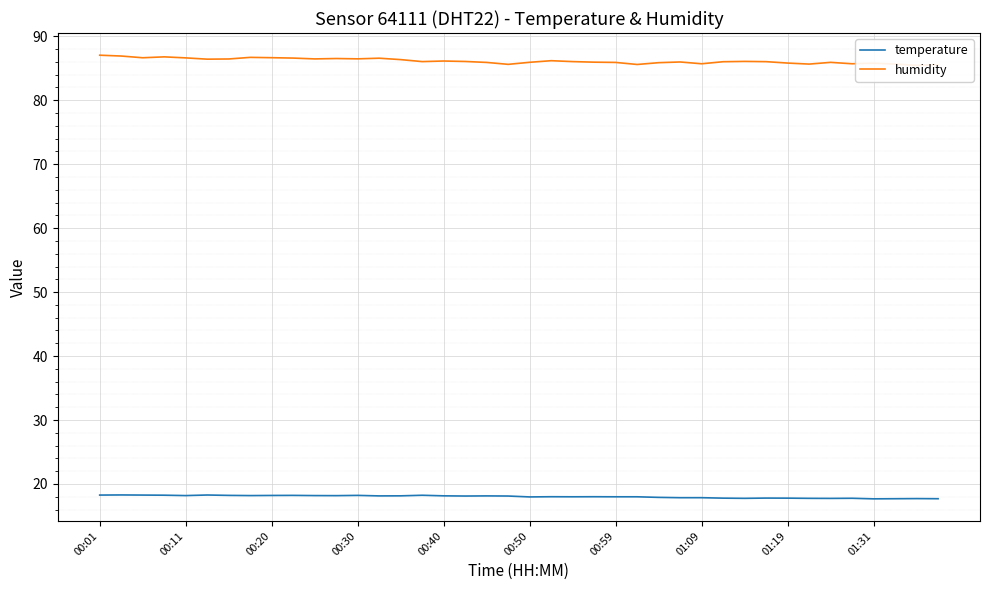

How many interior local valleys does the temperature series have?

10